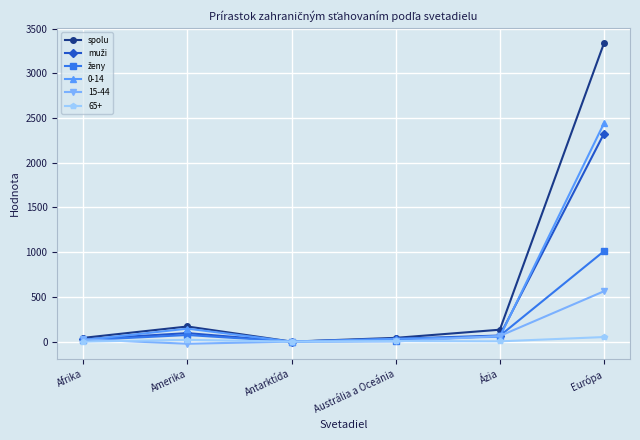

Which series has the largest range (max minus min)?

spolu